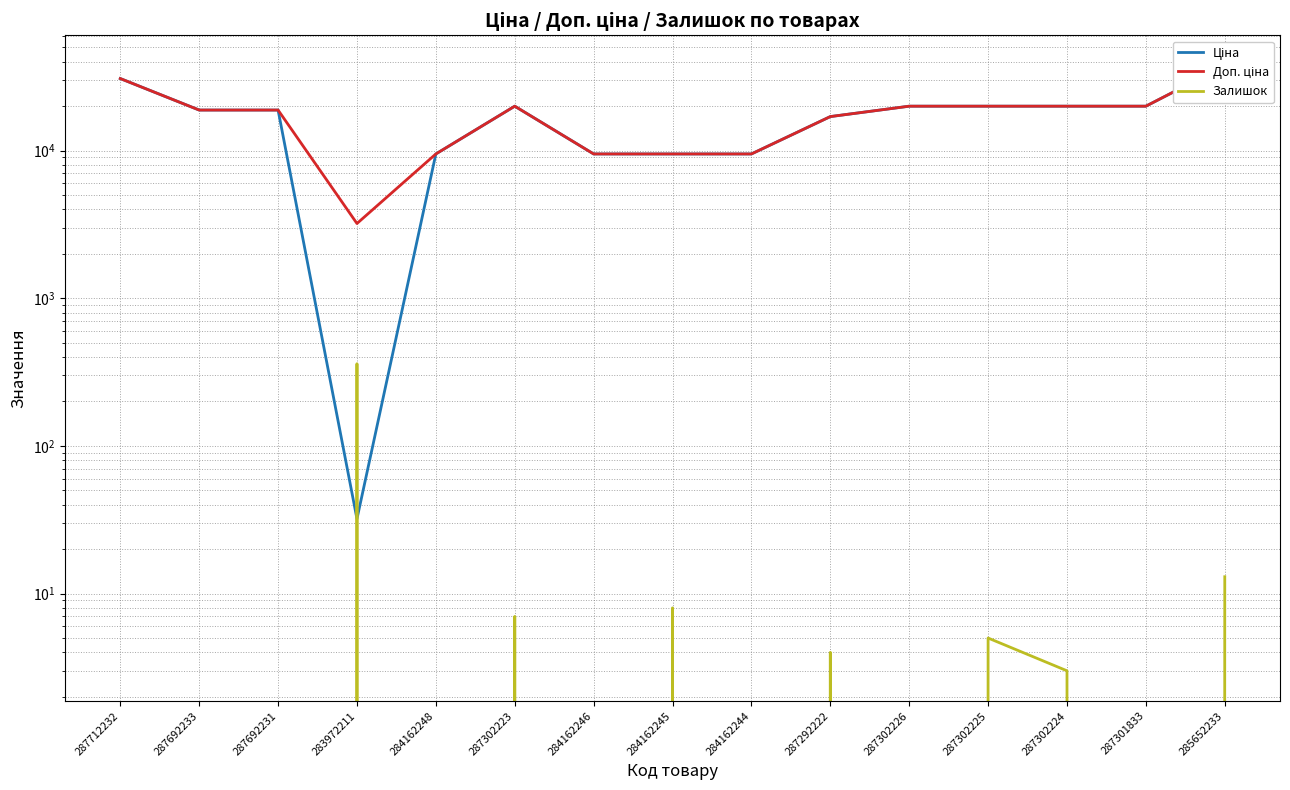

What is the total value across all series at 287302224?

39931.3